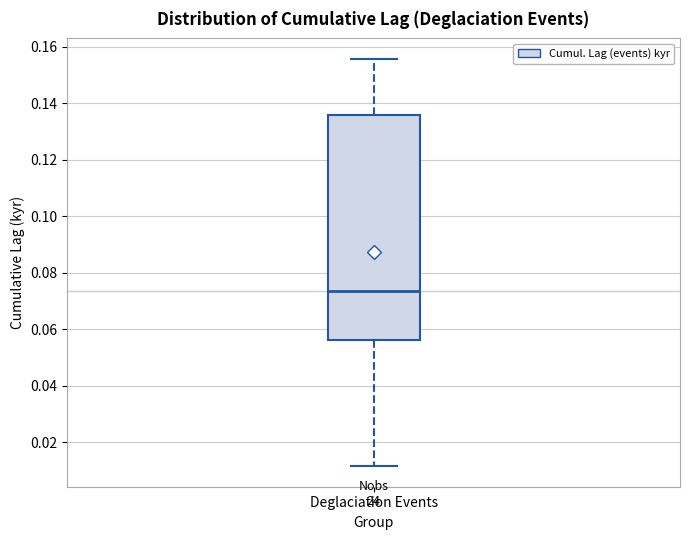

Transcribe this box plot: give where the median line is, the range the box spans, and where the two whiskers end, as read against the y-axis. The values are not printed on the chart, so give them approximately, as read against the axis.

median 0.074, box 0.056 to 0.136, whiskers 0.012 to 0.156